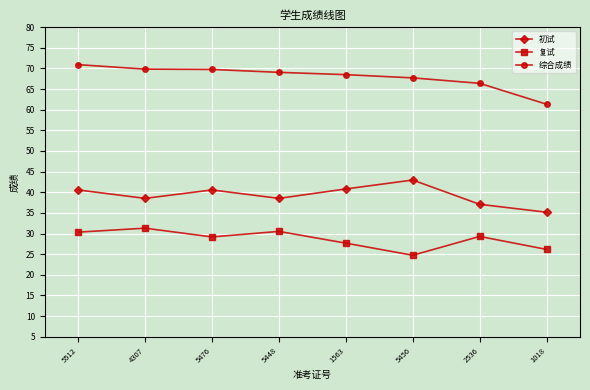

List the series in order of their overall mean, lowest first.

复试, 初试, 综合成绩